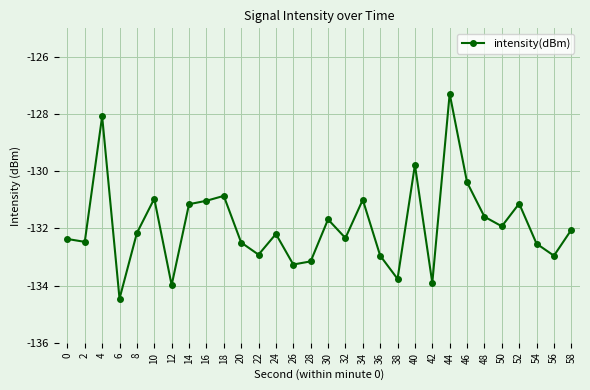

What is the value of the 22nd point from the left?

-133.9